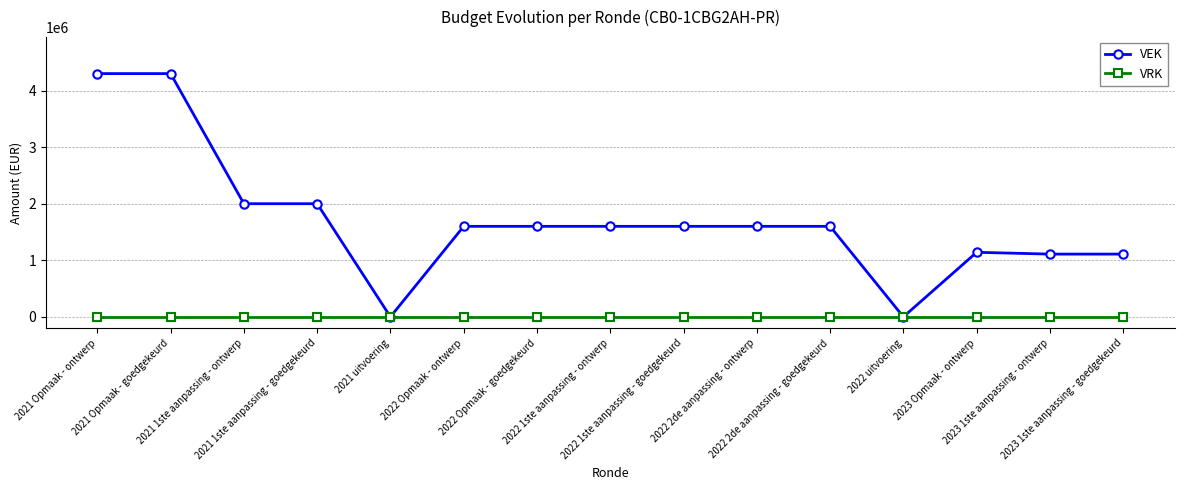

Which series has the largest range (max minus min)?

VEK